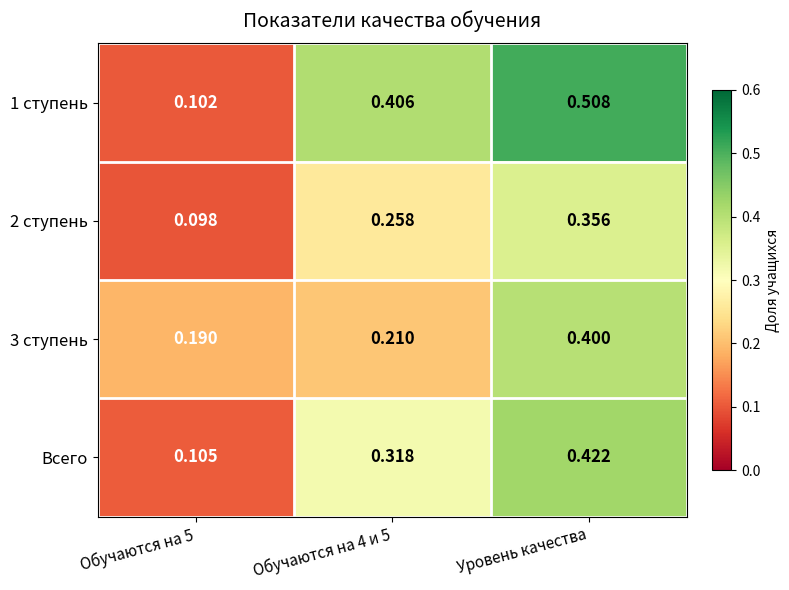

At which label does 3 ступень reach its peak?

Уровень качества